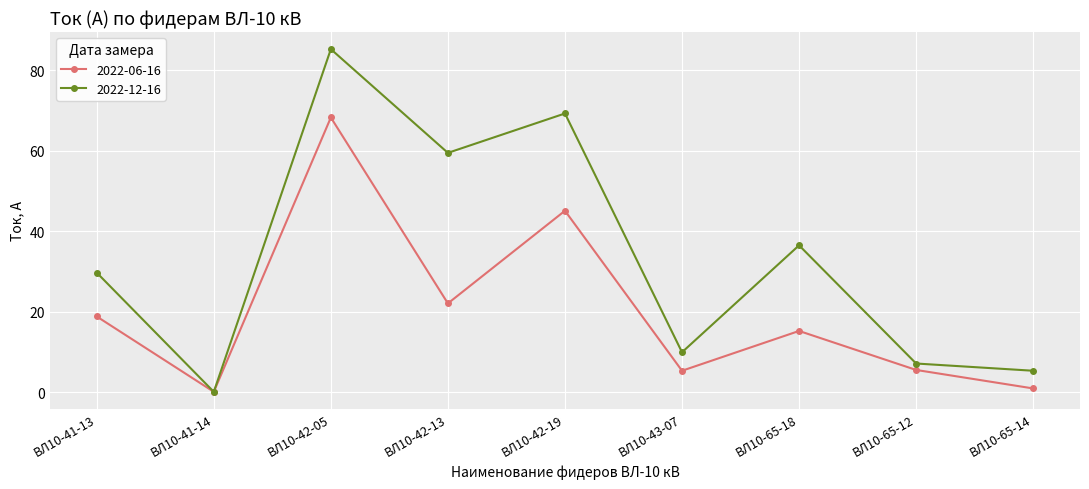

What is the difference between the 2022-06-16 values at ВЛ10-41-13 and ВЛ10-42-05?

49.5